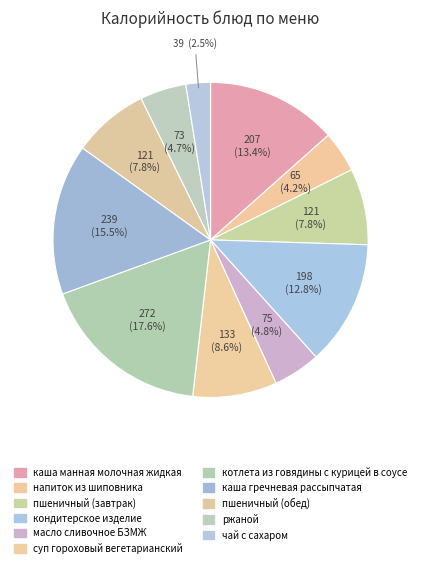

How many slices are in this pie chart?

11